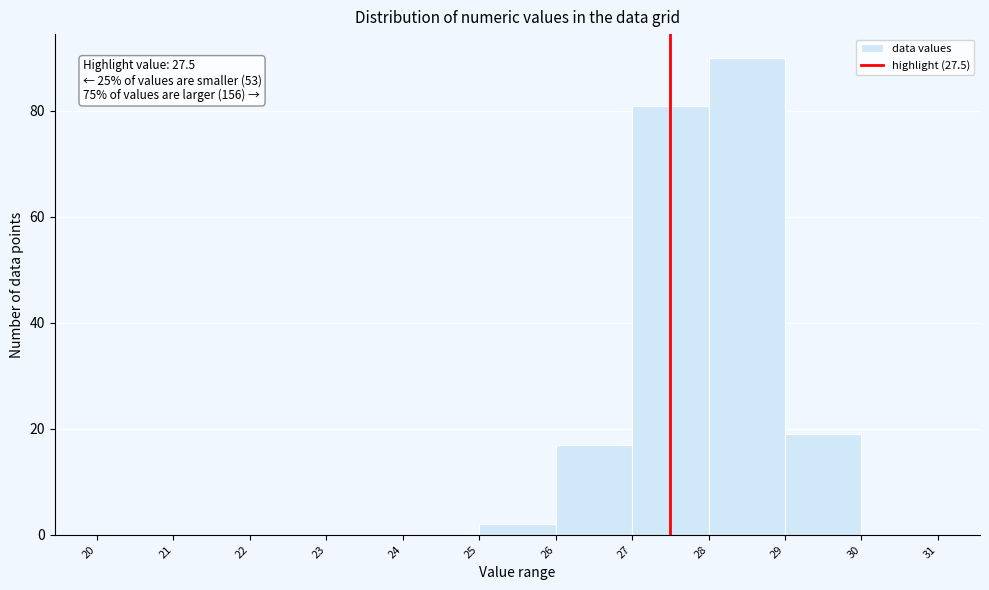

Which range on the x-axis has the tallest bar?

28 to 29